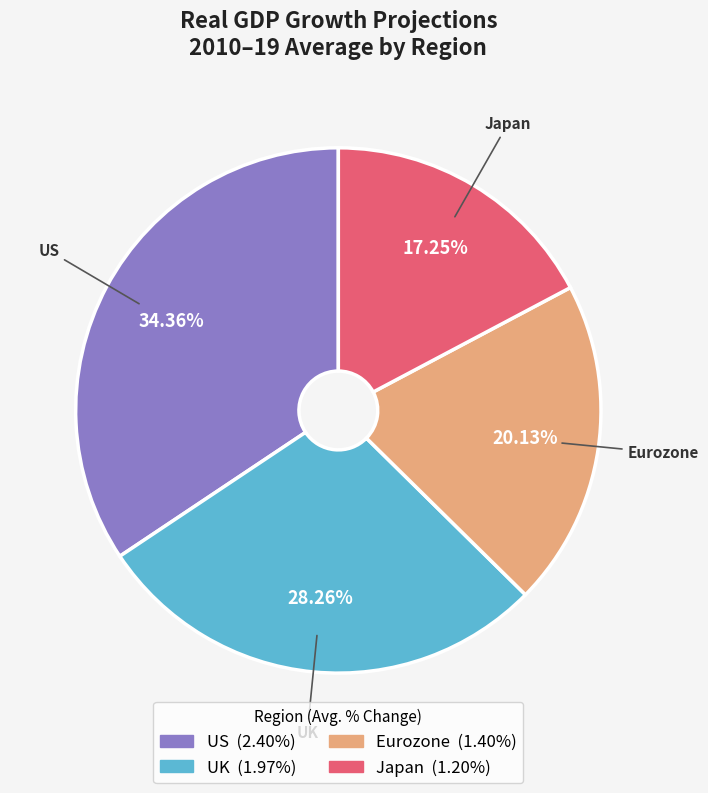

Which slice is the smallest?

Japan